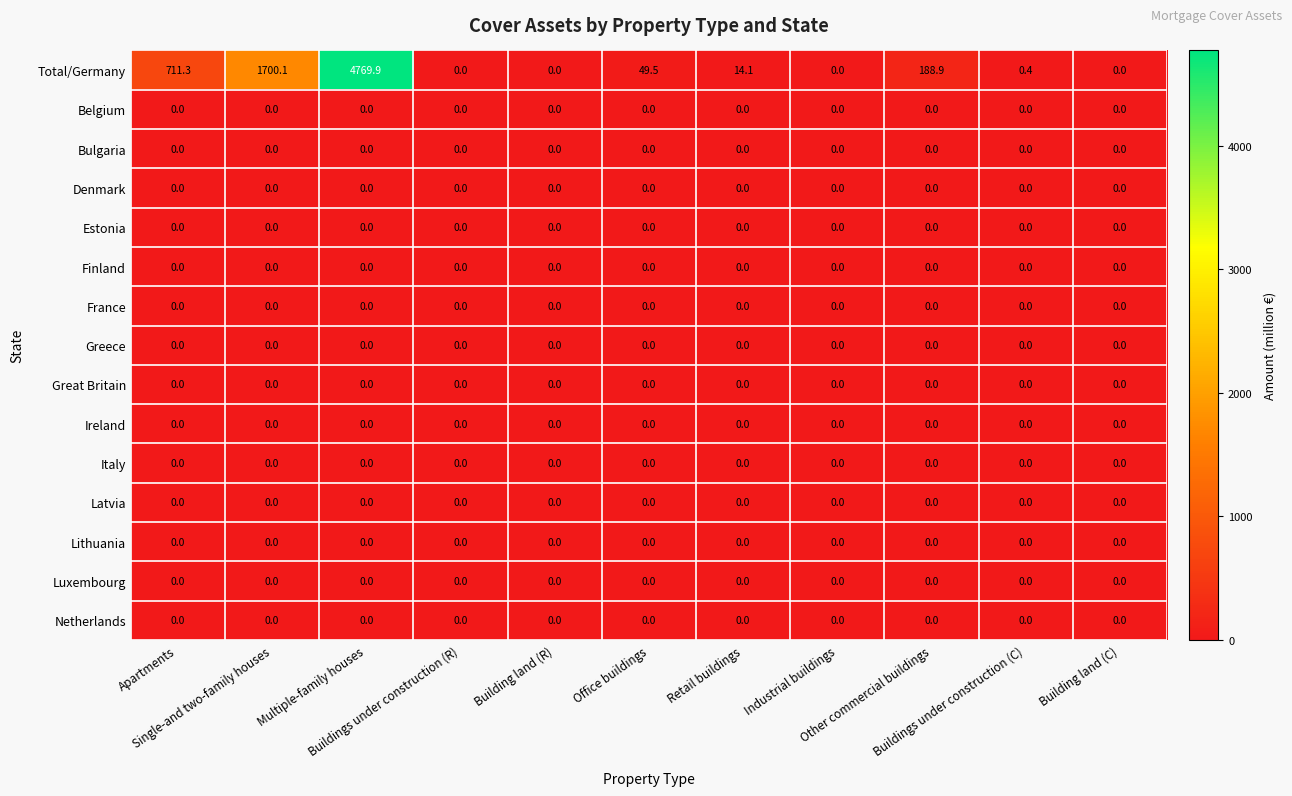

What is the difference between the highest and lowest values at Single-and two-family houses?

1700.1